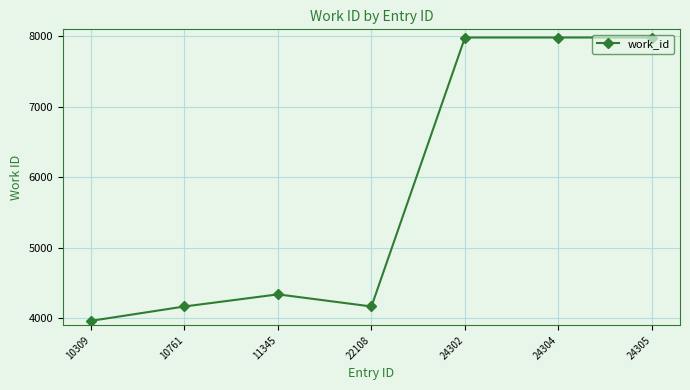

What is the ratio of the value at 10761 to the value at 22108?

1.0